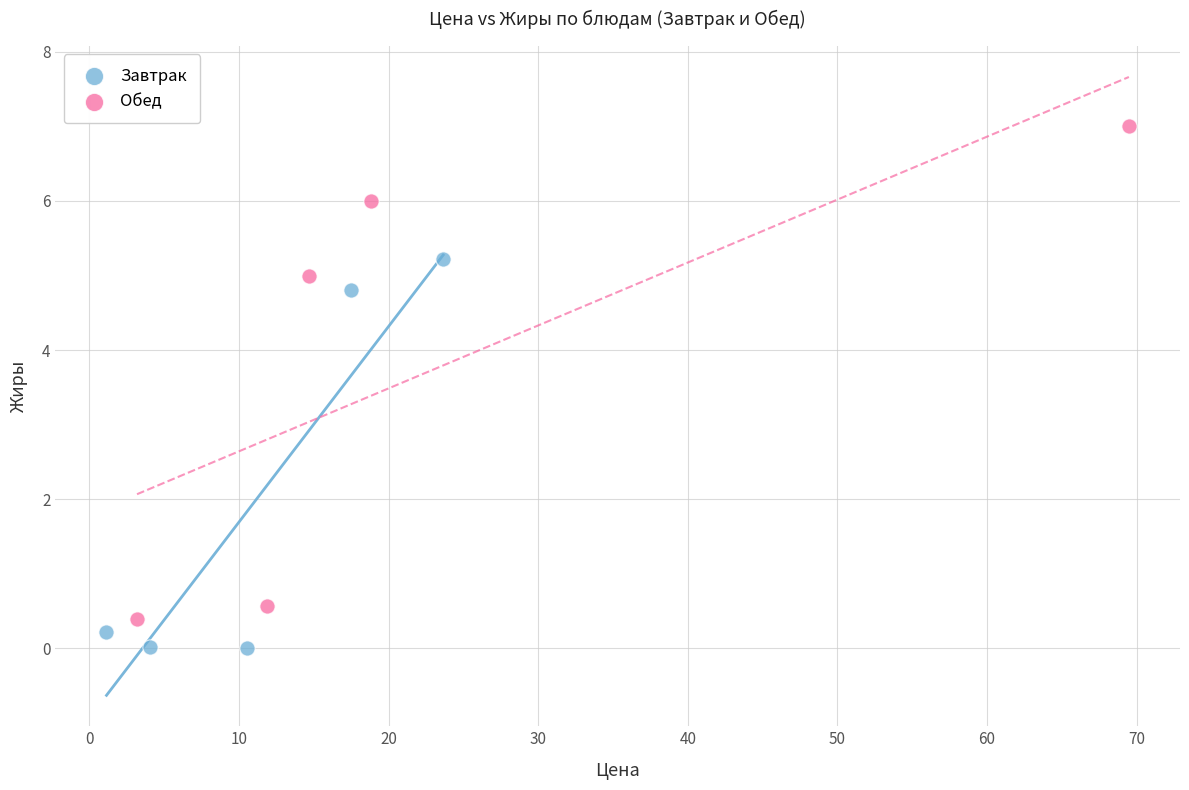

What are all the series names shown in the legend?

Завтрак, Обед